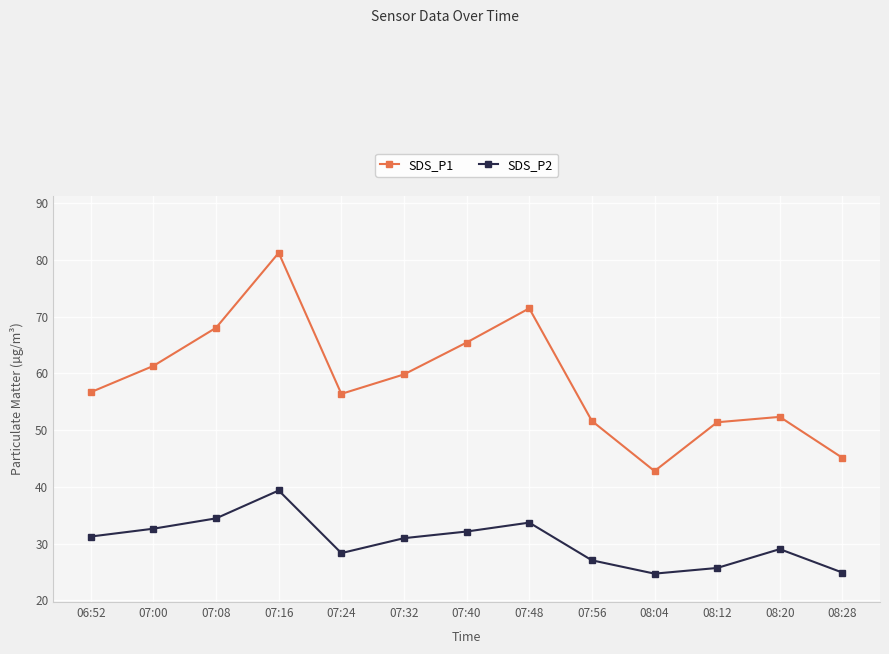

At which category does SDS_P2 reach its first local peak?

07:16